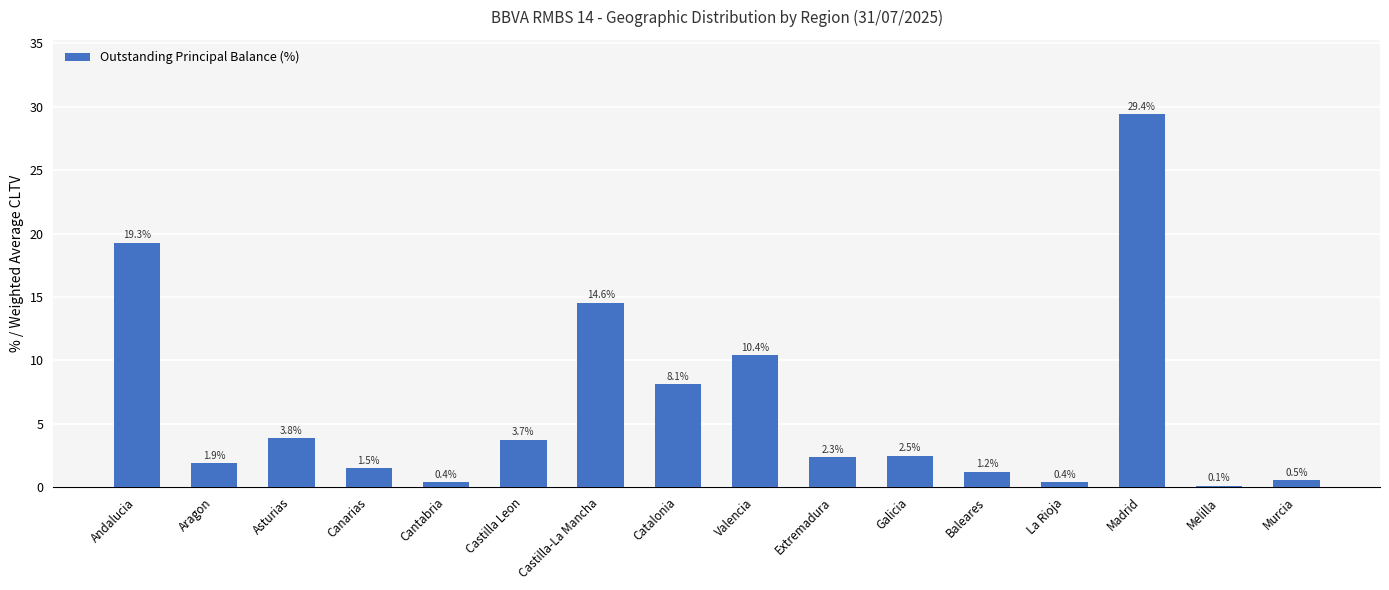

What position from the left is Castilla-La Mancha?

7